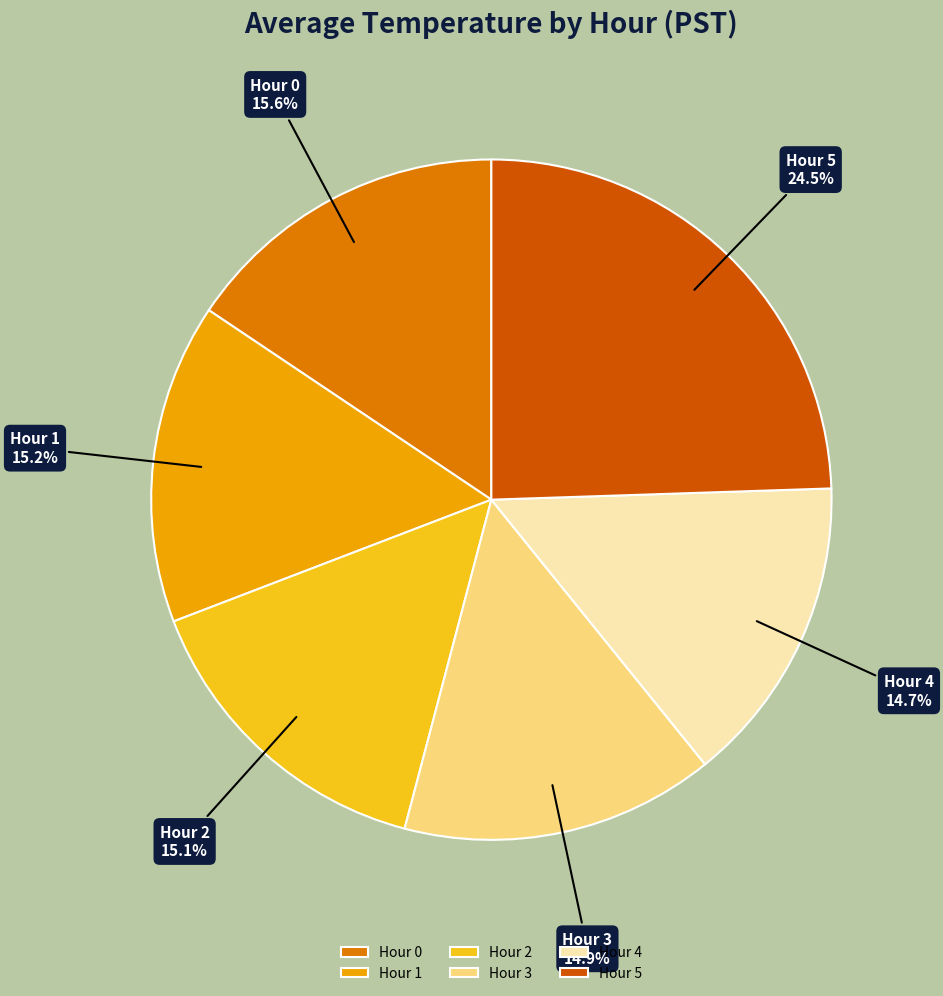

Is there a majority slice in this chart?

No